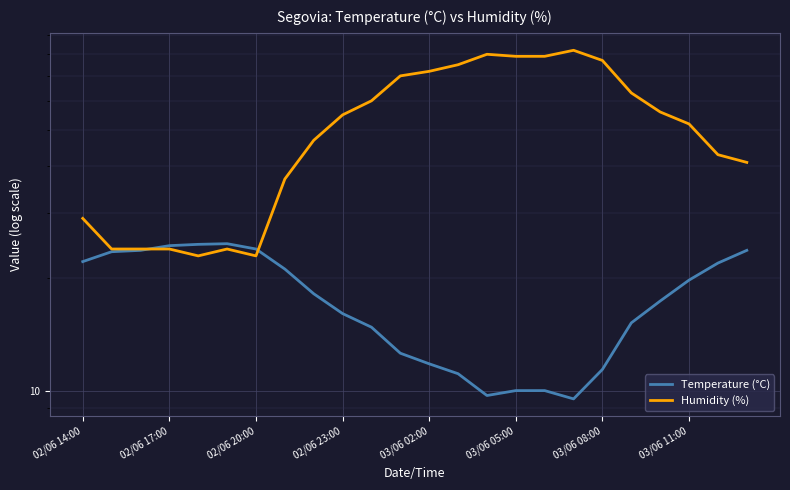

What position from the left is 03/06 05:00?

16